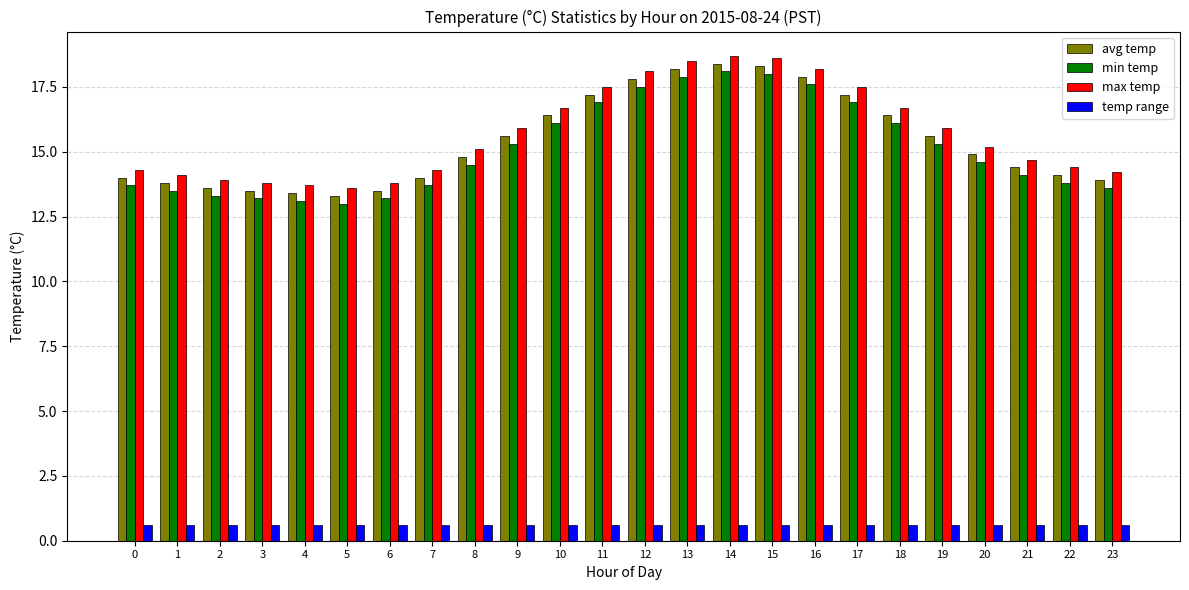

How many groups of bars are there?

24